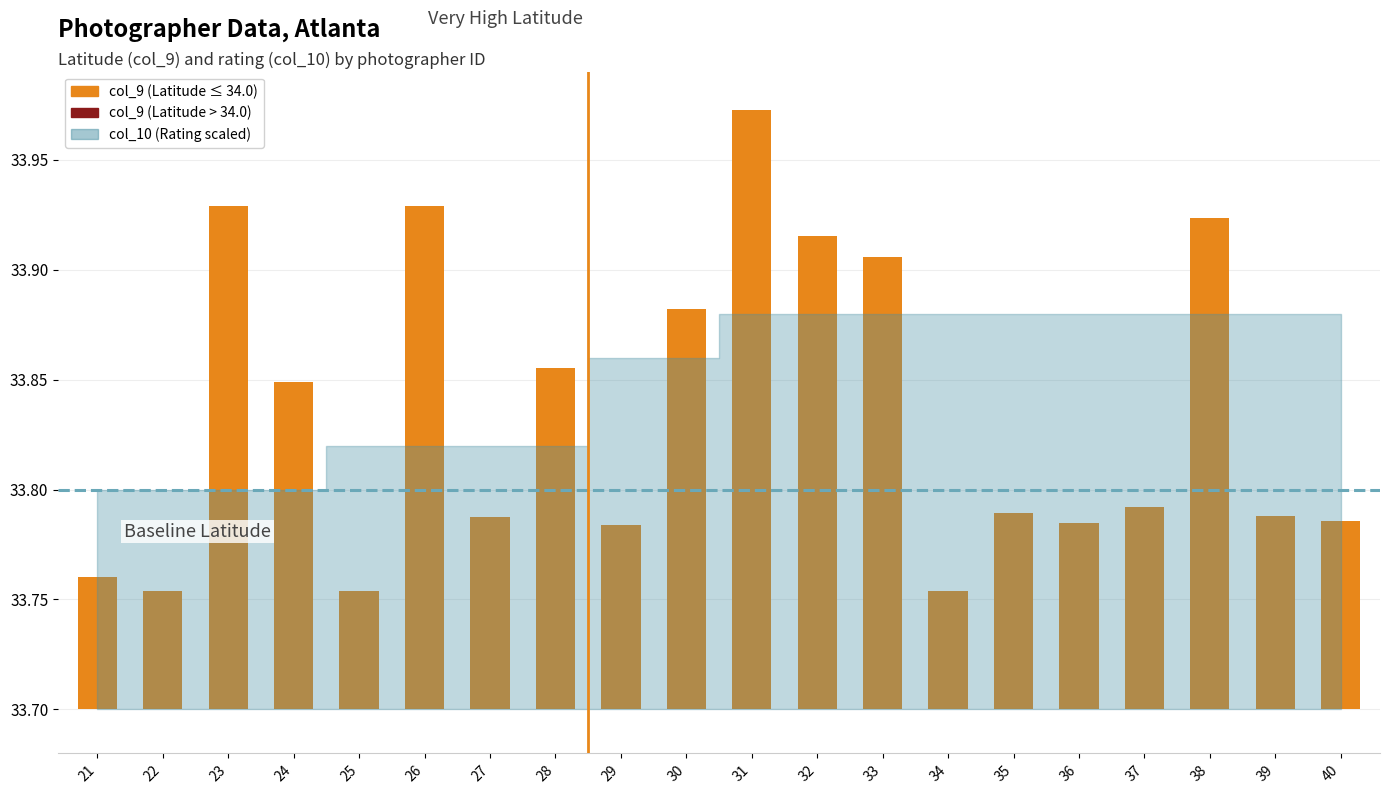

Where is the data nearest to the value 0?

22